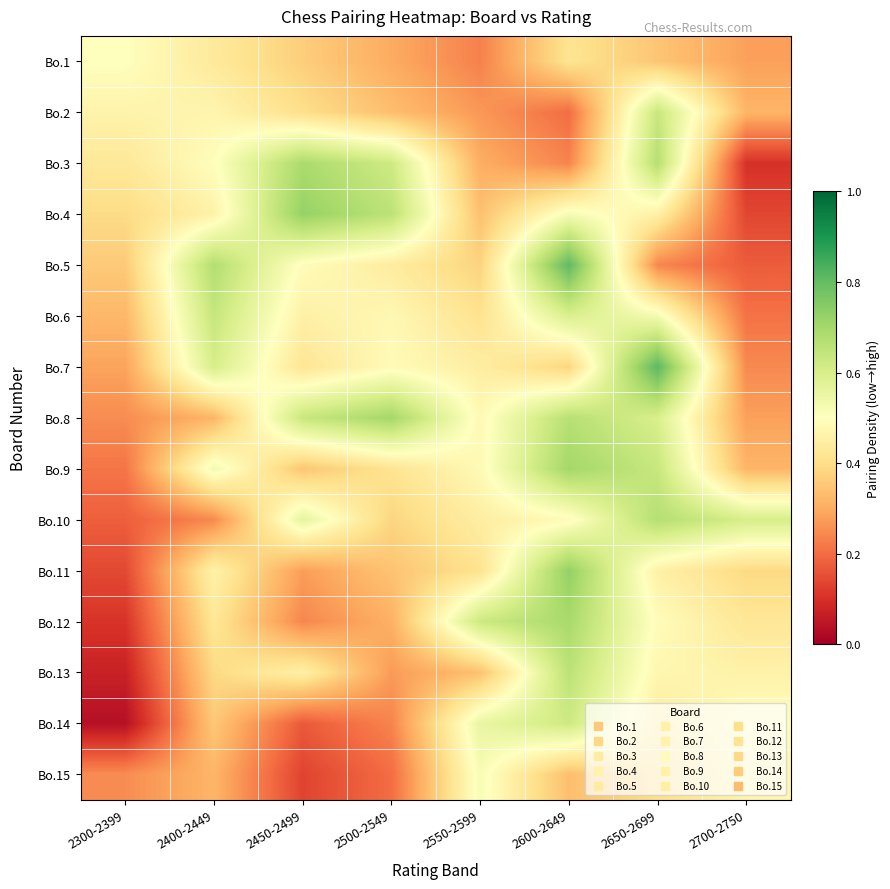

What is the difference between the highest and lowest values at 2550-2599?

0.4